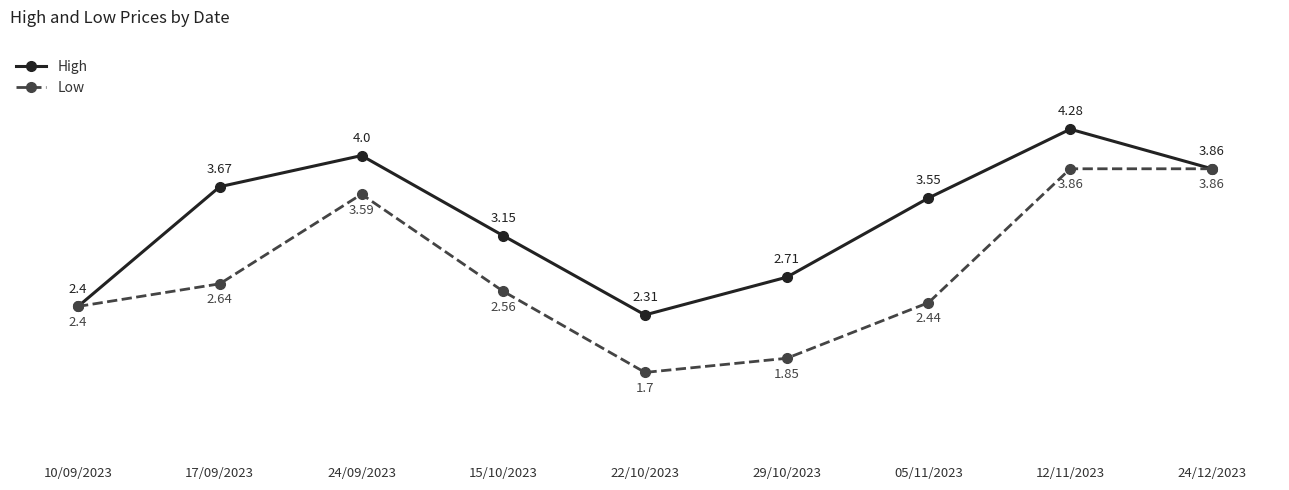

The Low series shows 3.5 at 15/10/2023. True or false?

False